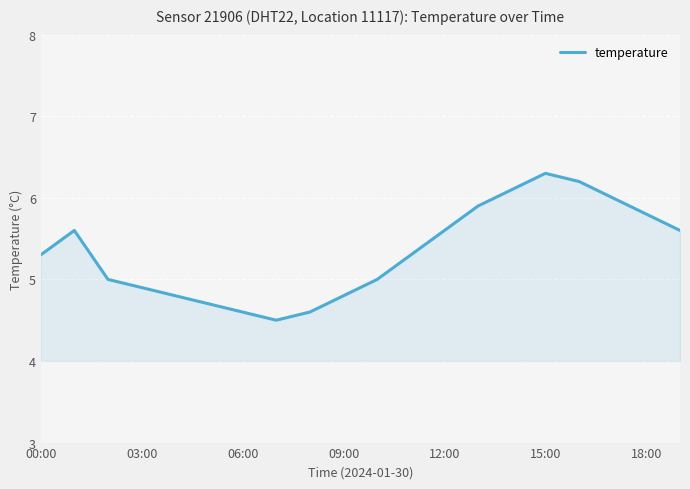

What is the smallest value displayed?

4.5